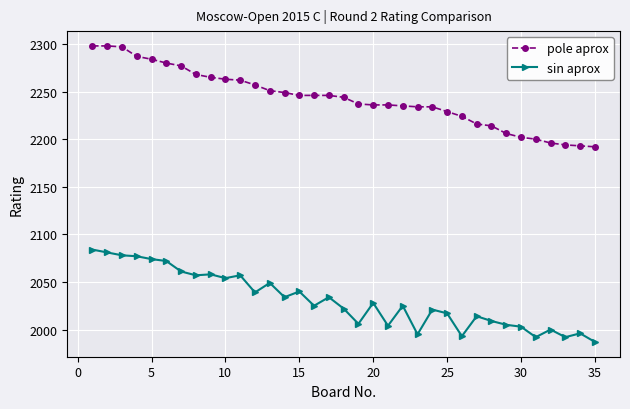

True or false: sin aprox and pole aprox cross at least once.

False